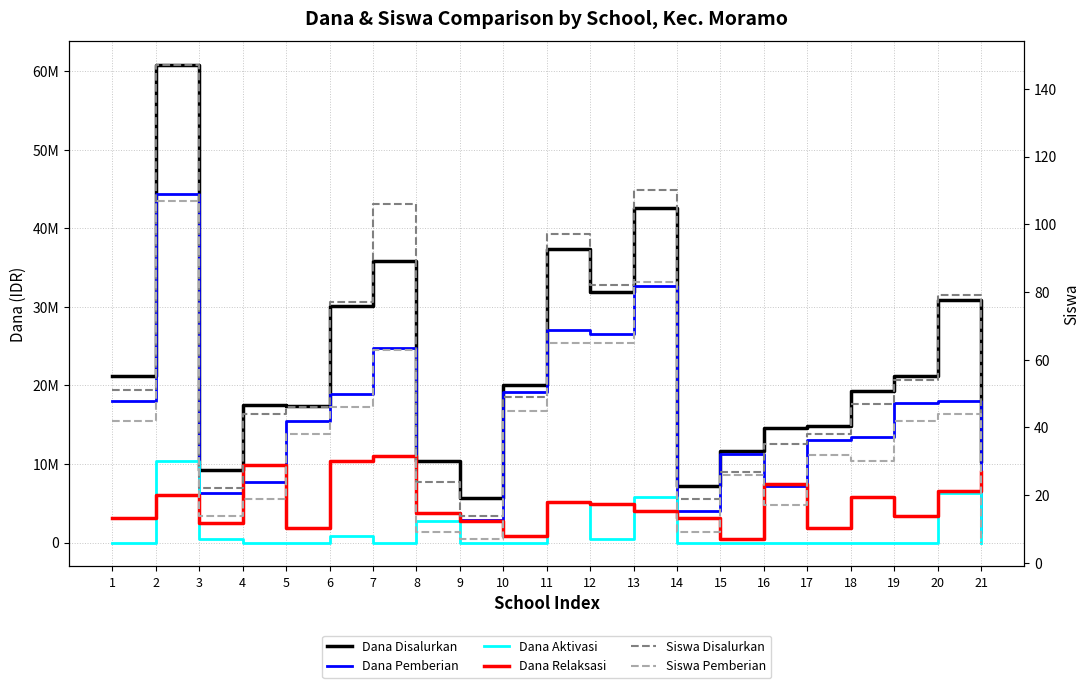

Between 14 and 17, which series saw the biggest shift?

Dana Pemberian